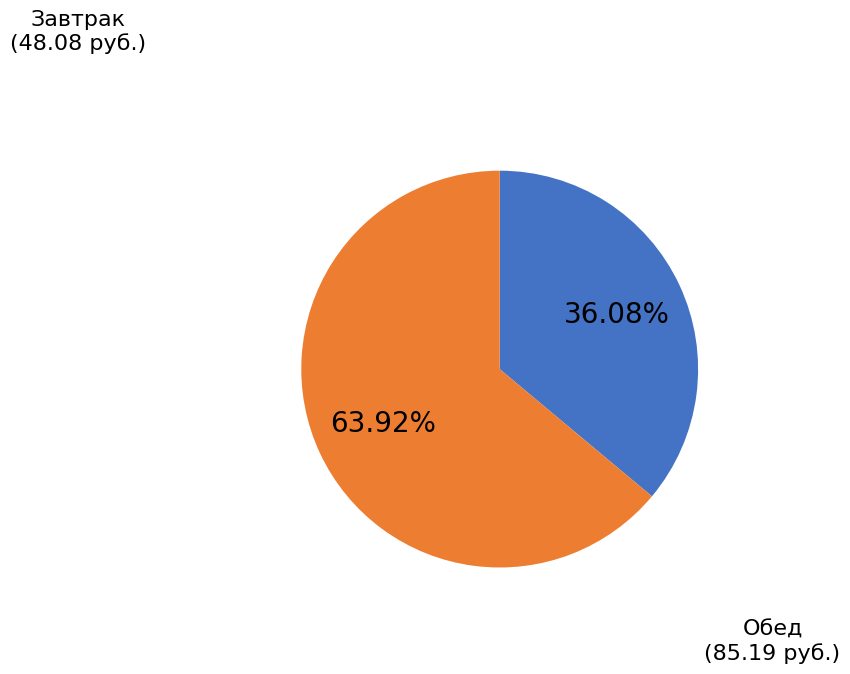

Does any single category account for the majority?

Yes